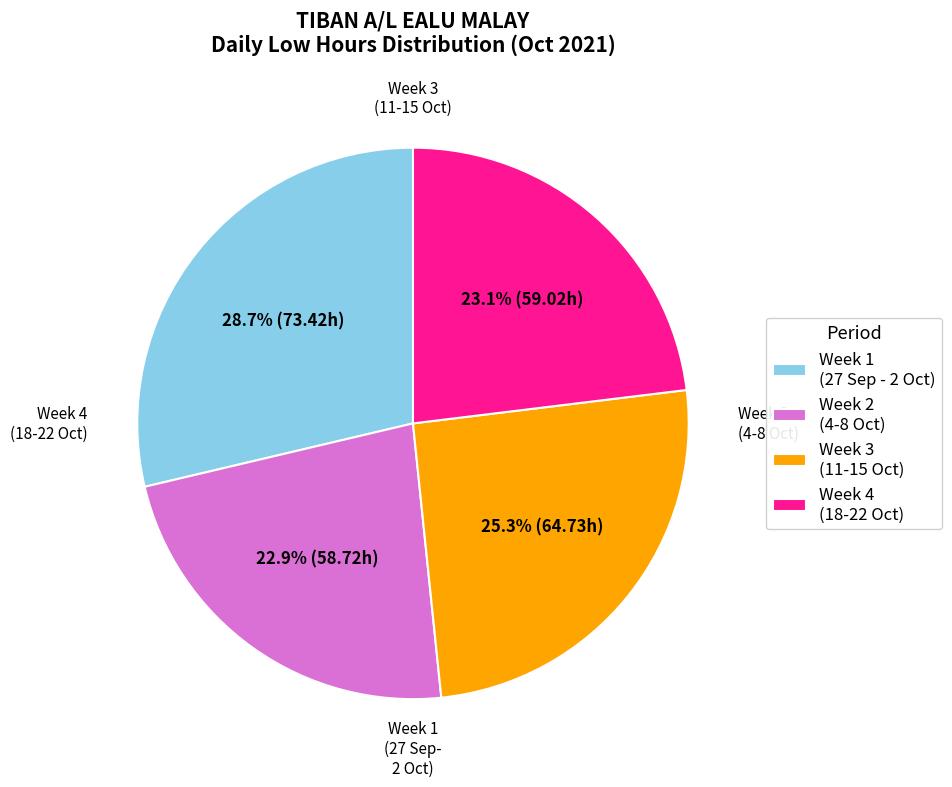

What is the largest slice in the pie chart?

Week 1 (27 Sep - 2 Oct)